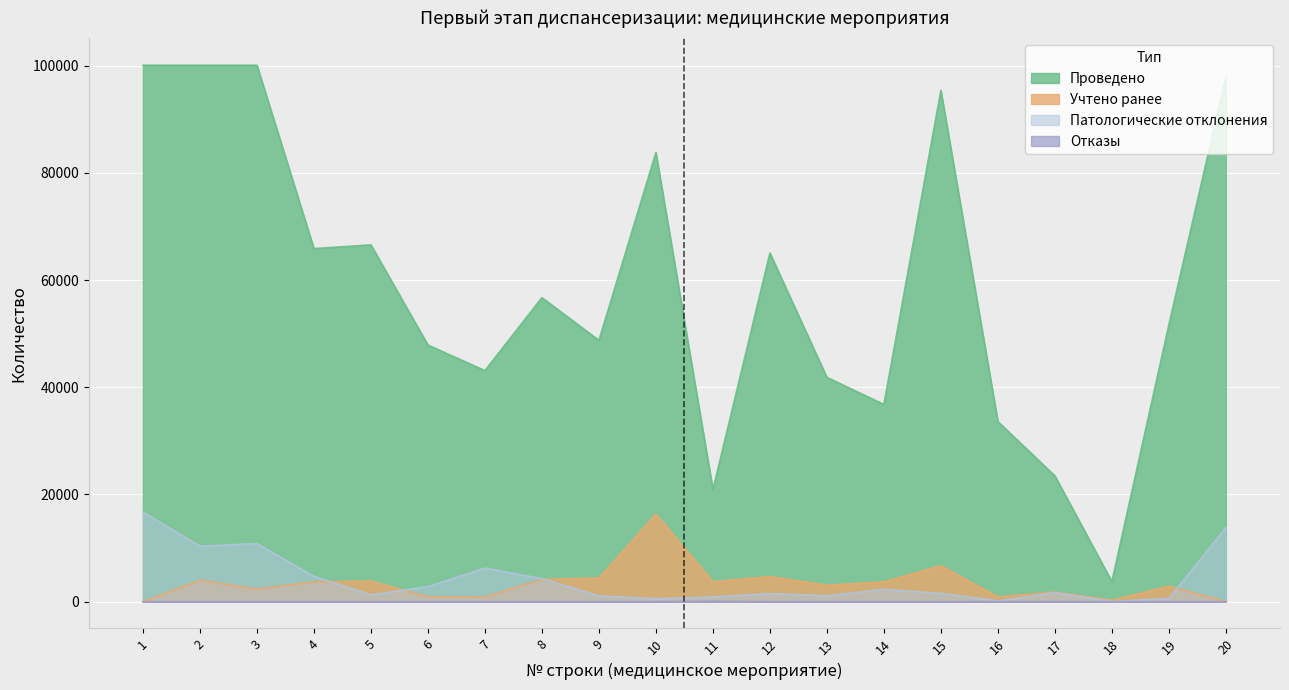

What is the difference between the maximum and minimum values in the pathological series?

16695